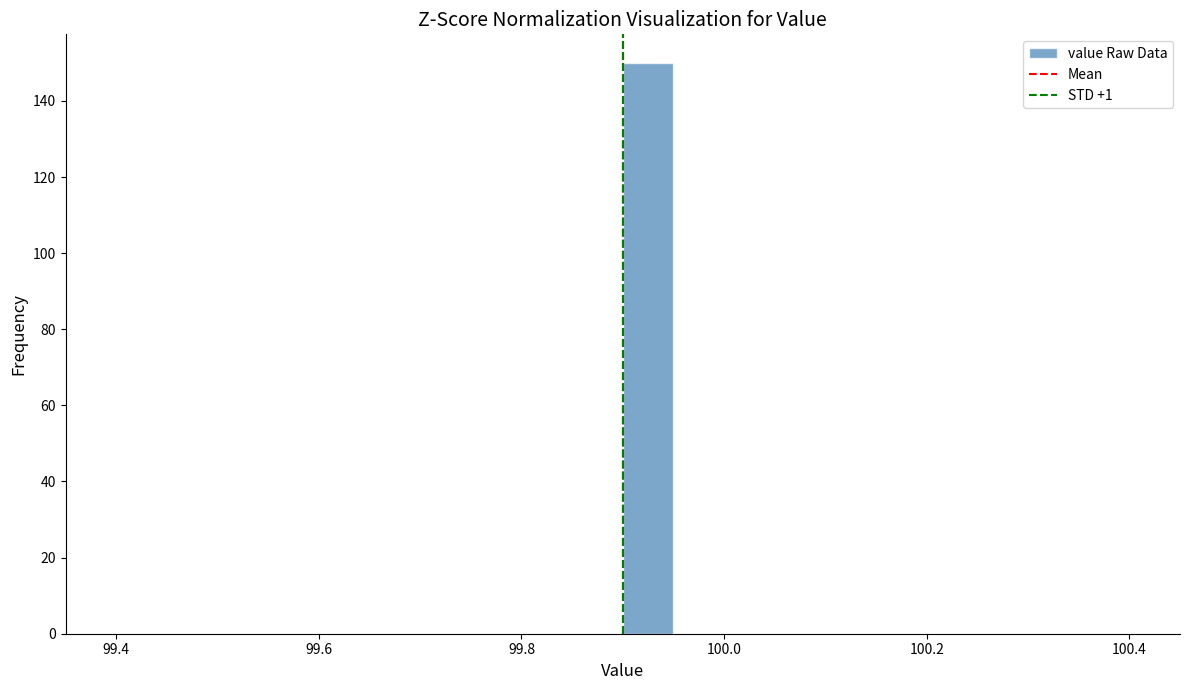

Around what value on the x-axis is the tallest bar? Give the approximate position of its centre, as read against the axis.

99.92